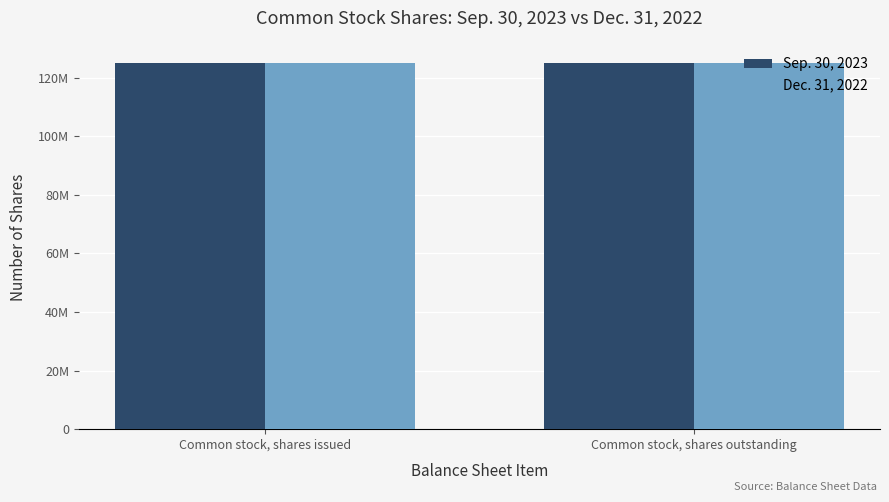

Rank the series at Common stock, shares issued from lowest to highest value.

Dec. 31, 2022, Sep. 30, 2023